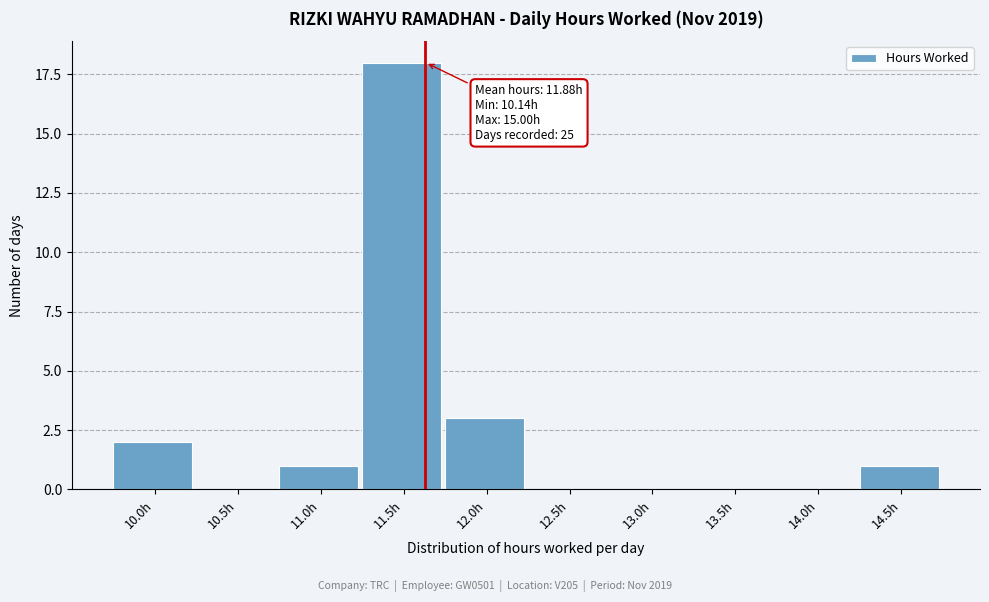

Reading right to left, transcribe all the data shown in this chart.

14.5h=1	14.0h=0	13.5h=0	13.0h=0	12.5h=0	12.0h=3	11.5h=18	11.0h=1	10.5h=0	10.0h=2